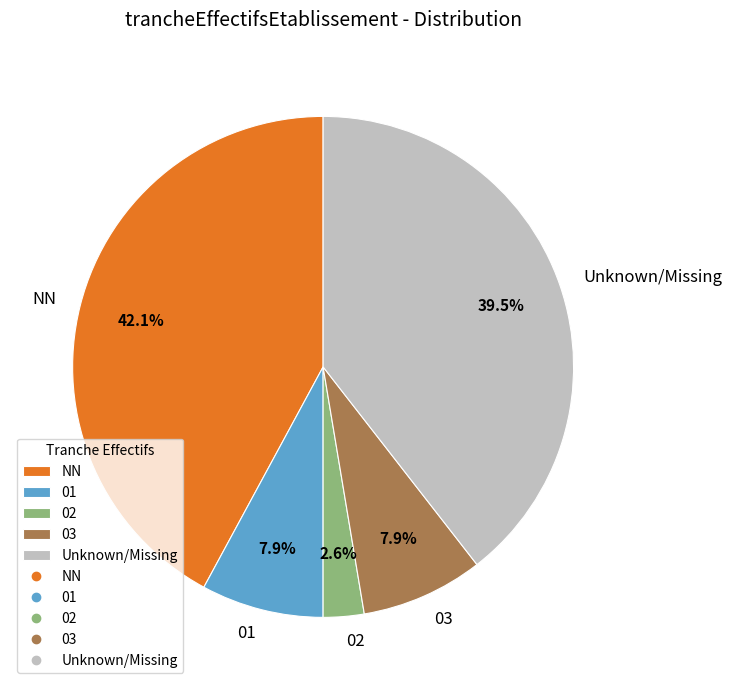

Does any single category account for the majority?

No